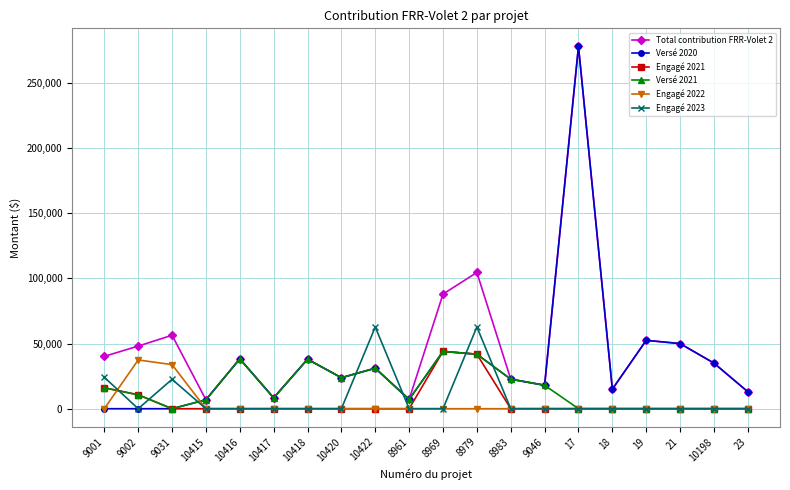

In Engagé 2021, how many points are higher than both neighbors (excluding endpoints)?

1